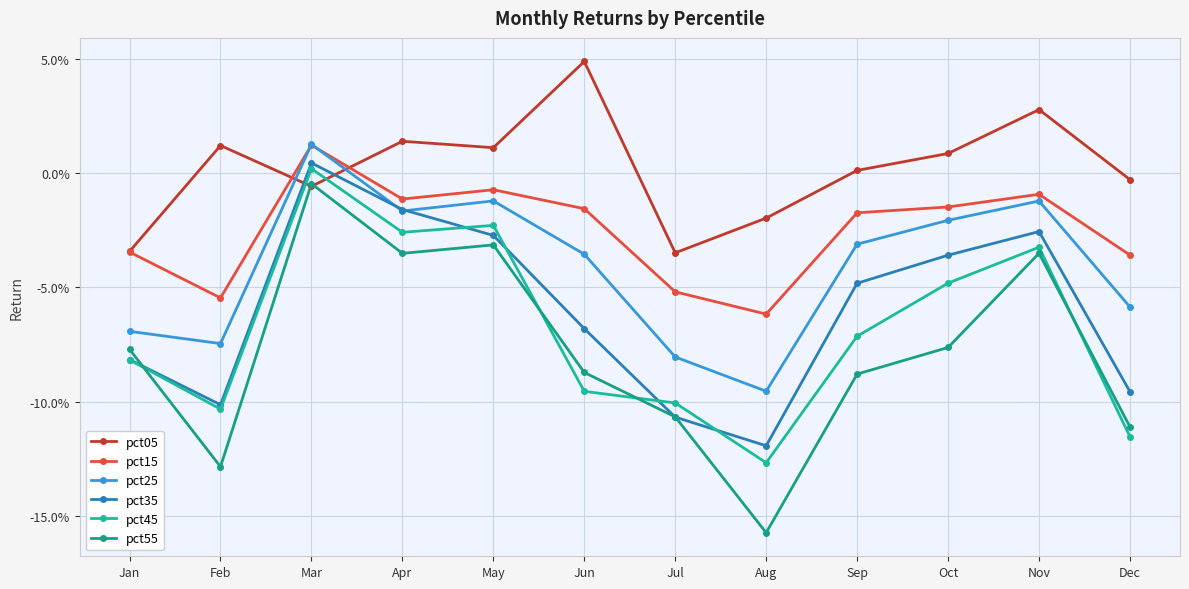

What is the value of the pct55 point at the 7th from the left?

-0.1